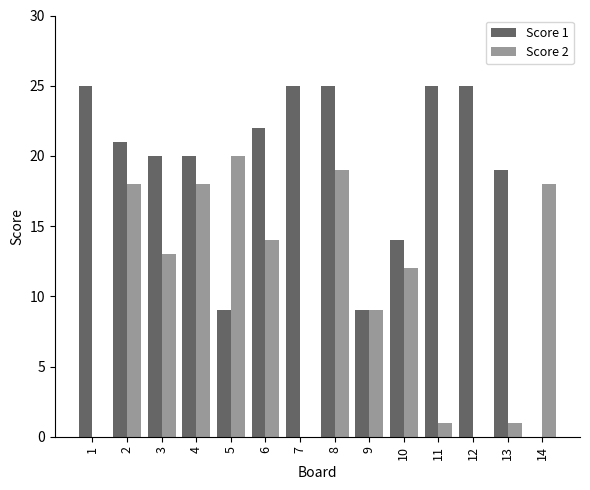

At which category is the sum across all series the highest?

8